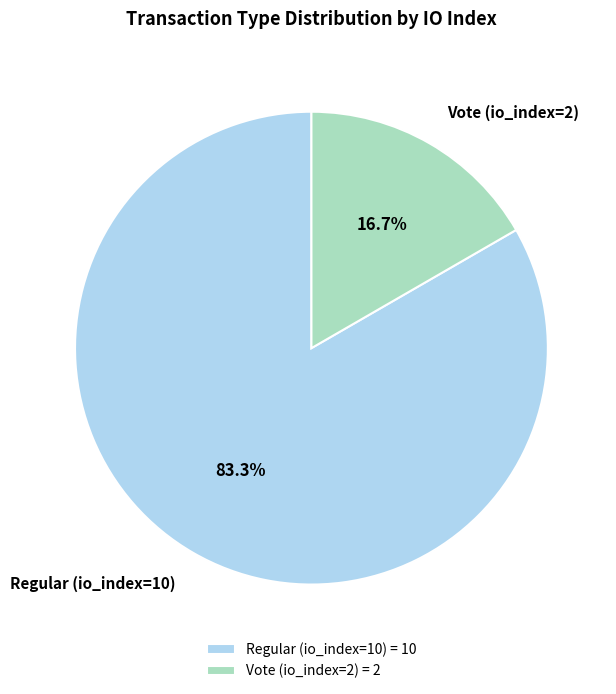

To the nearest percent, what portion does Regular (io_index=10) represent?

83%